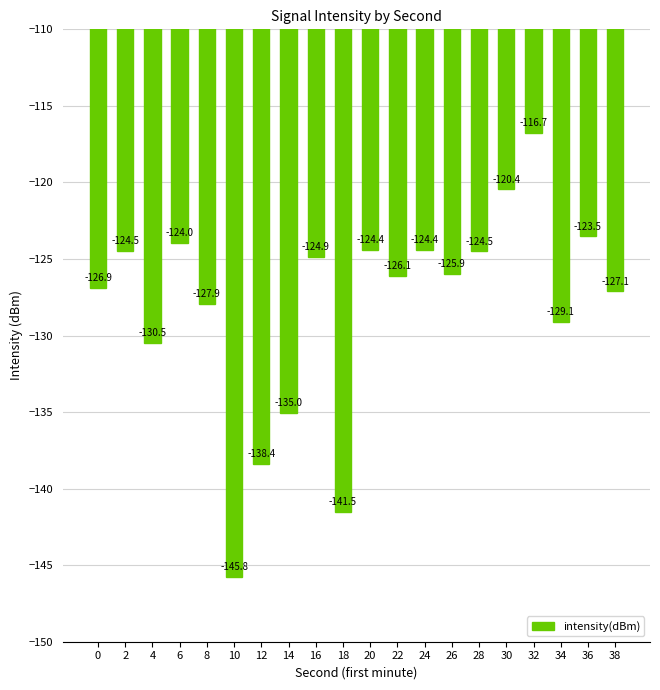

The value at 30 is -48.3. True or false?

False